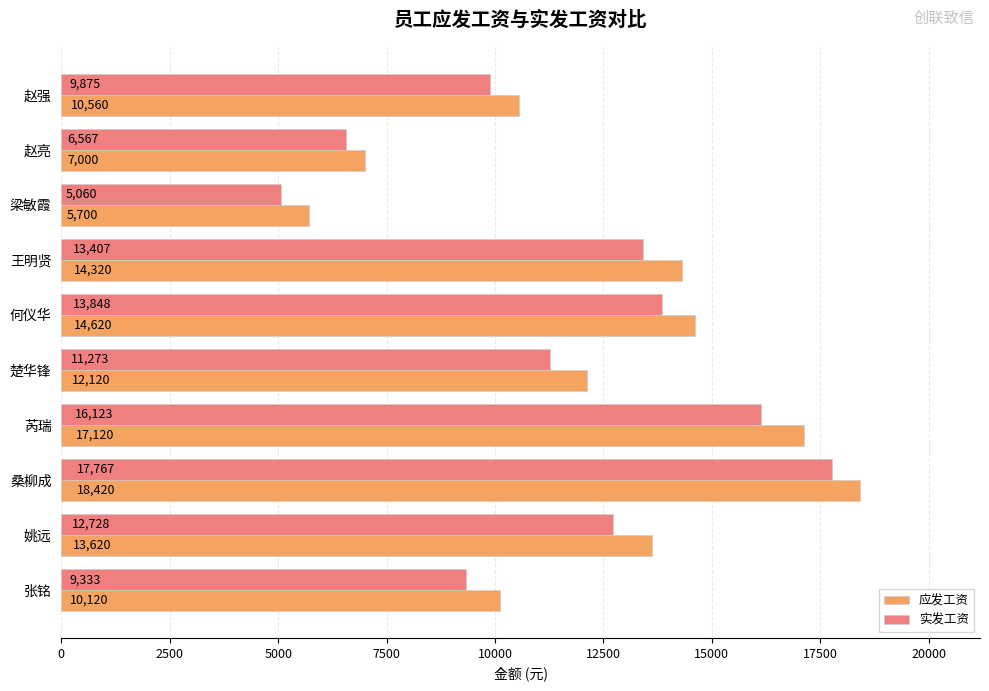

Which series has the largest total across all categories?

应发工资